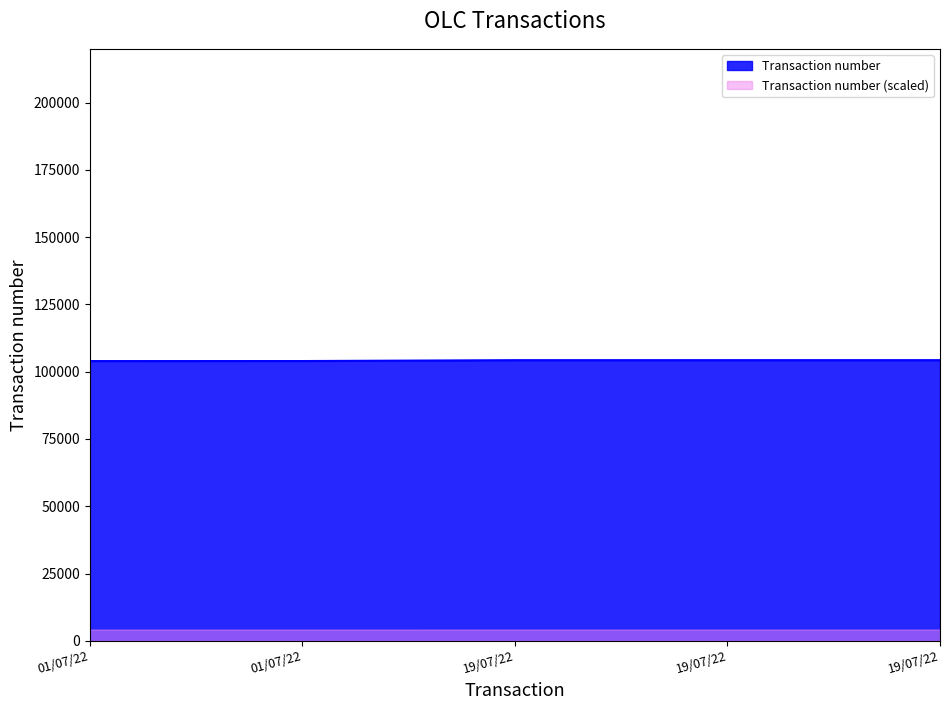

How many values are below 104293?

2